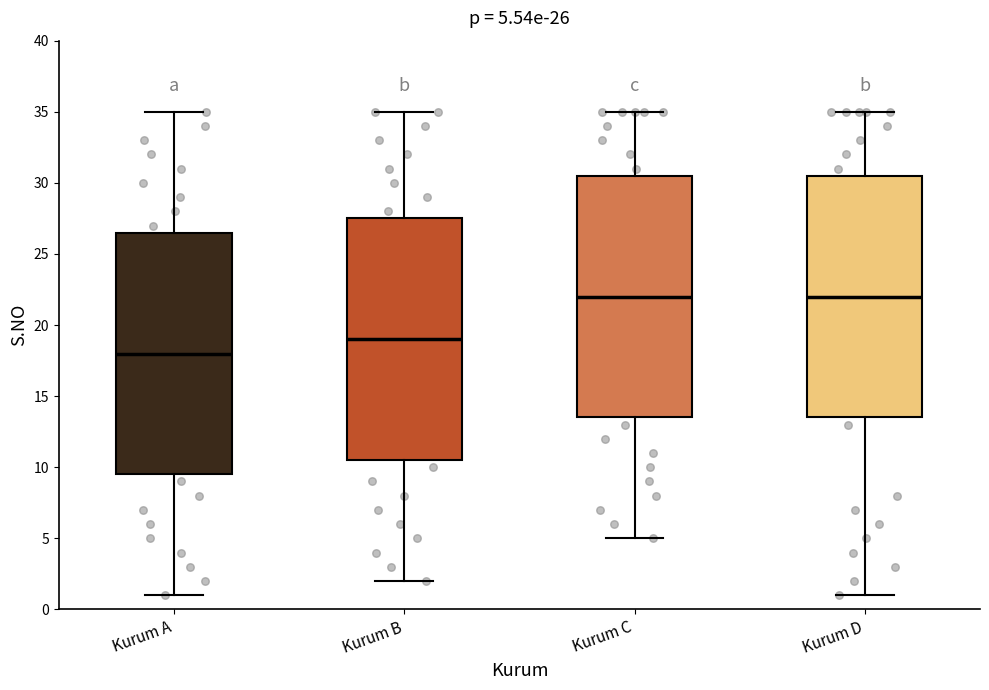

Which box's median line is the lowest?

Kurum A